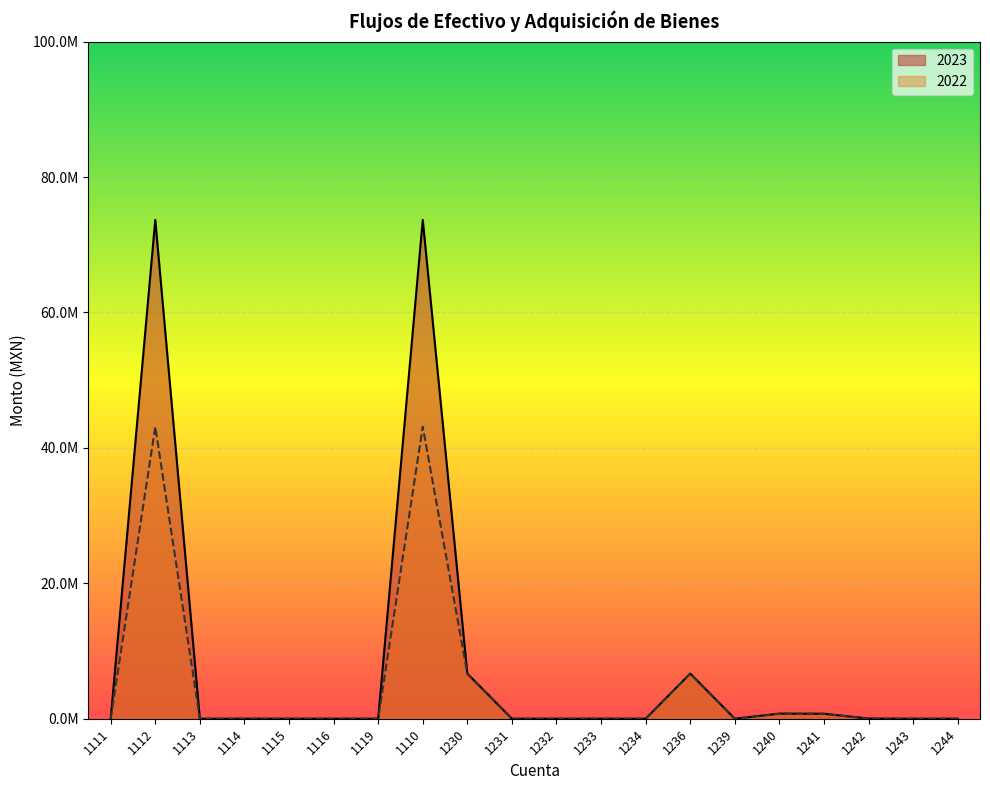

True or false: 2023 and 2022 cross at least once.

False